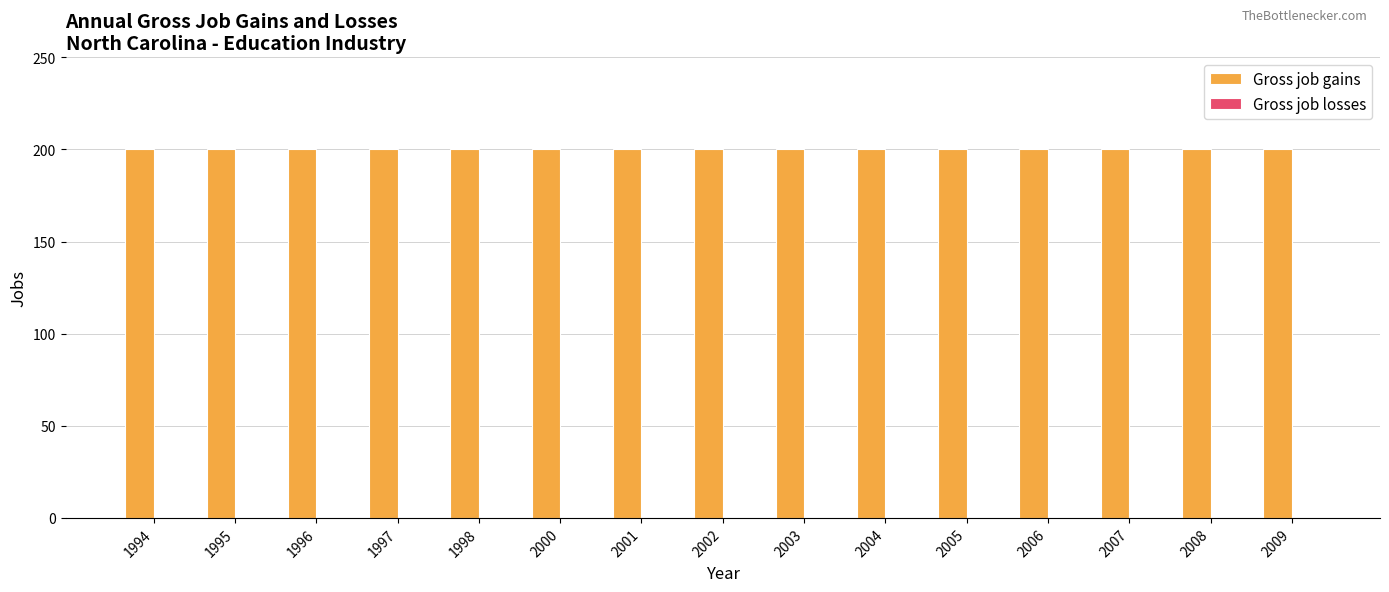

Are the bars grouped side by side (vs. stacked)?

Yes